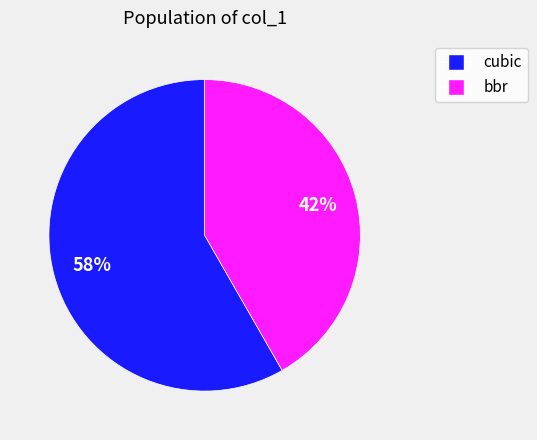

Combined, do bbr and cubic account for over 50%?

Yes